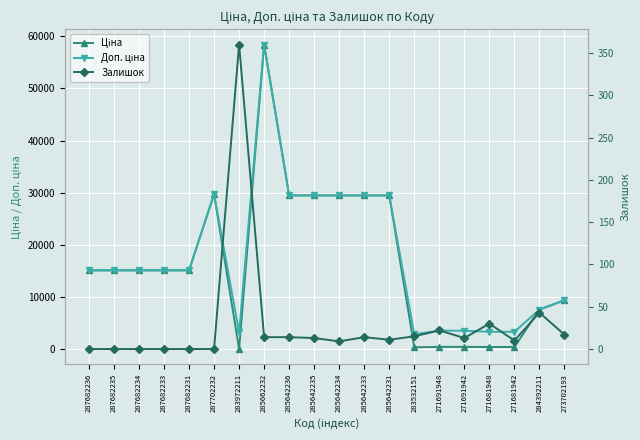

What is the label of the 4th point from the right?

271681948